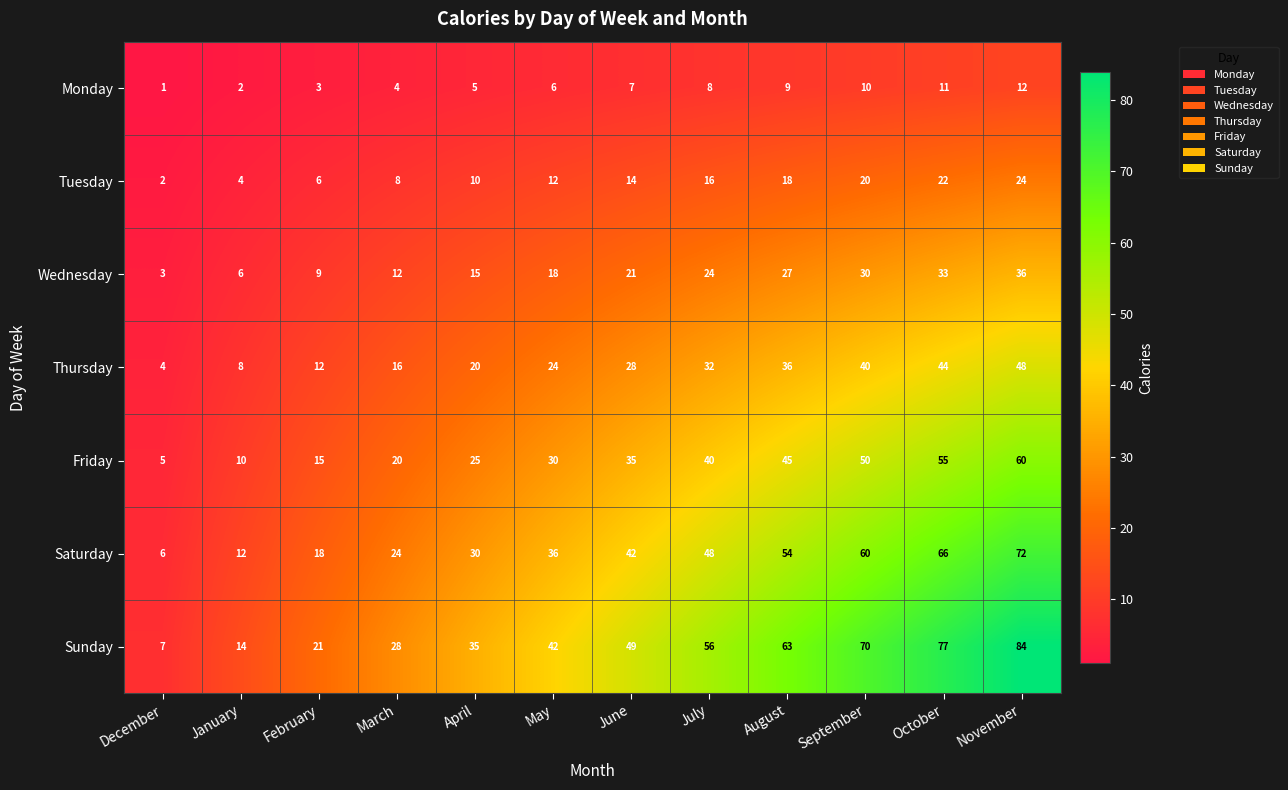

What is the difference between the maximum and second lowest values in the Thursday series?

40